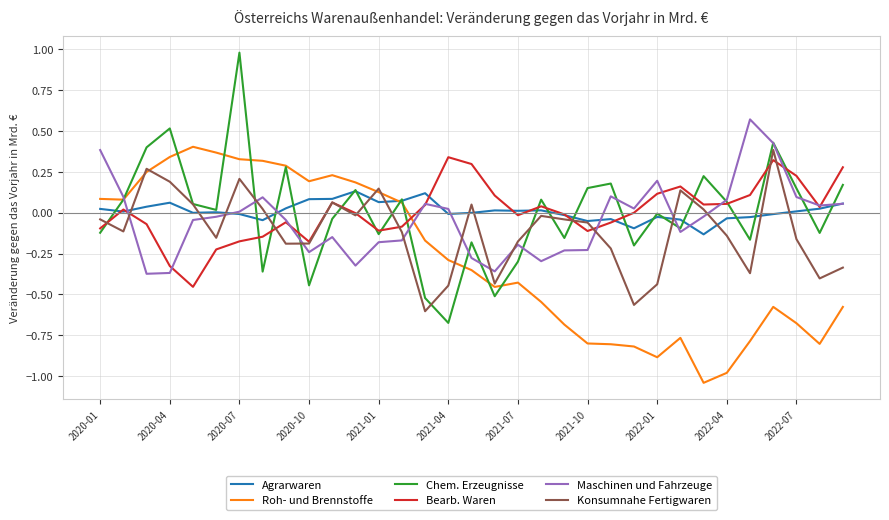

What is the difference between the maximum and minimum values in the Chem. Erzeugnisse series?

1.7